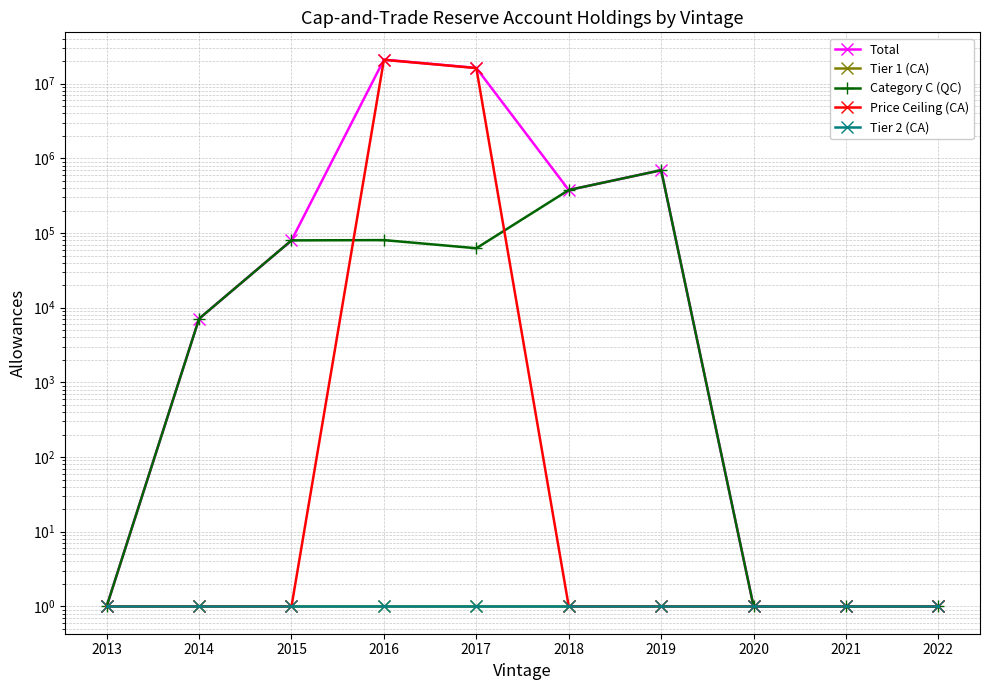

True or false: Tier 1 (CA) has a value of 1 at 2014.

True